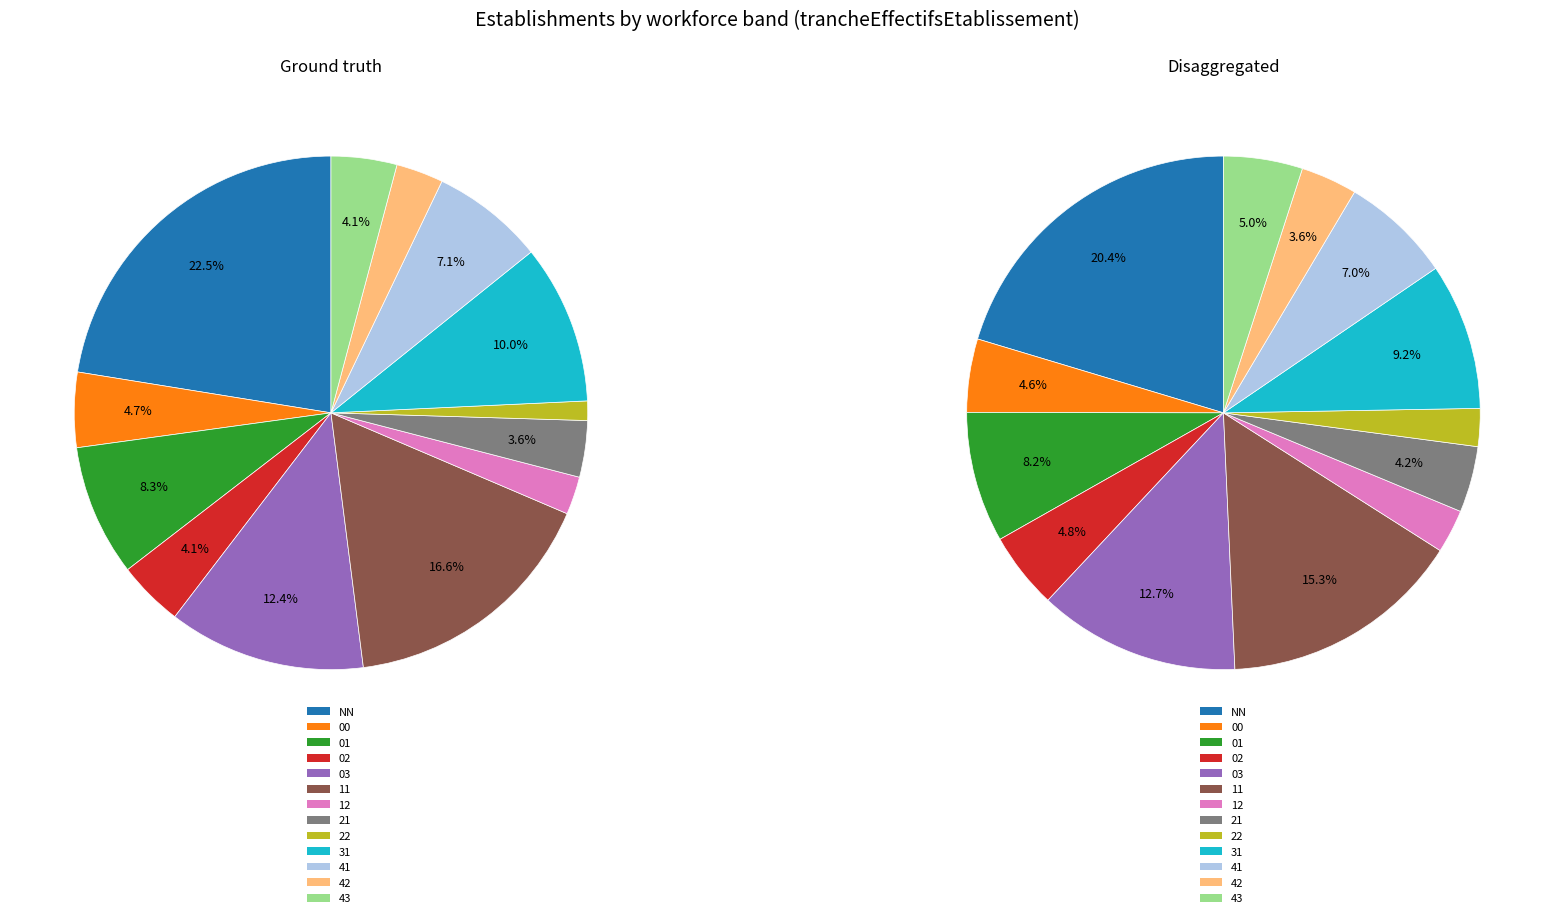

How many slices are in this pie chart?

13